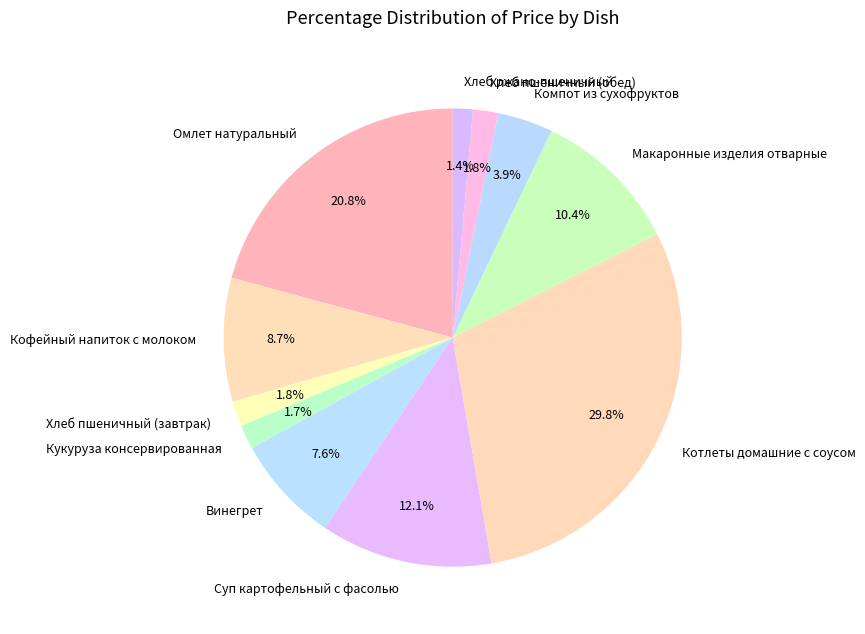

Does Макаронные изделия отварные account for over 50% of the chart?

No